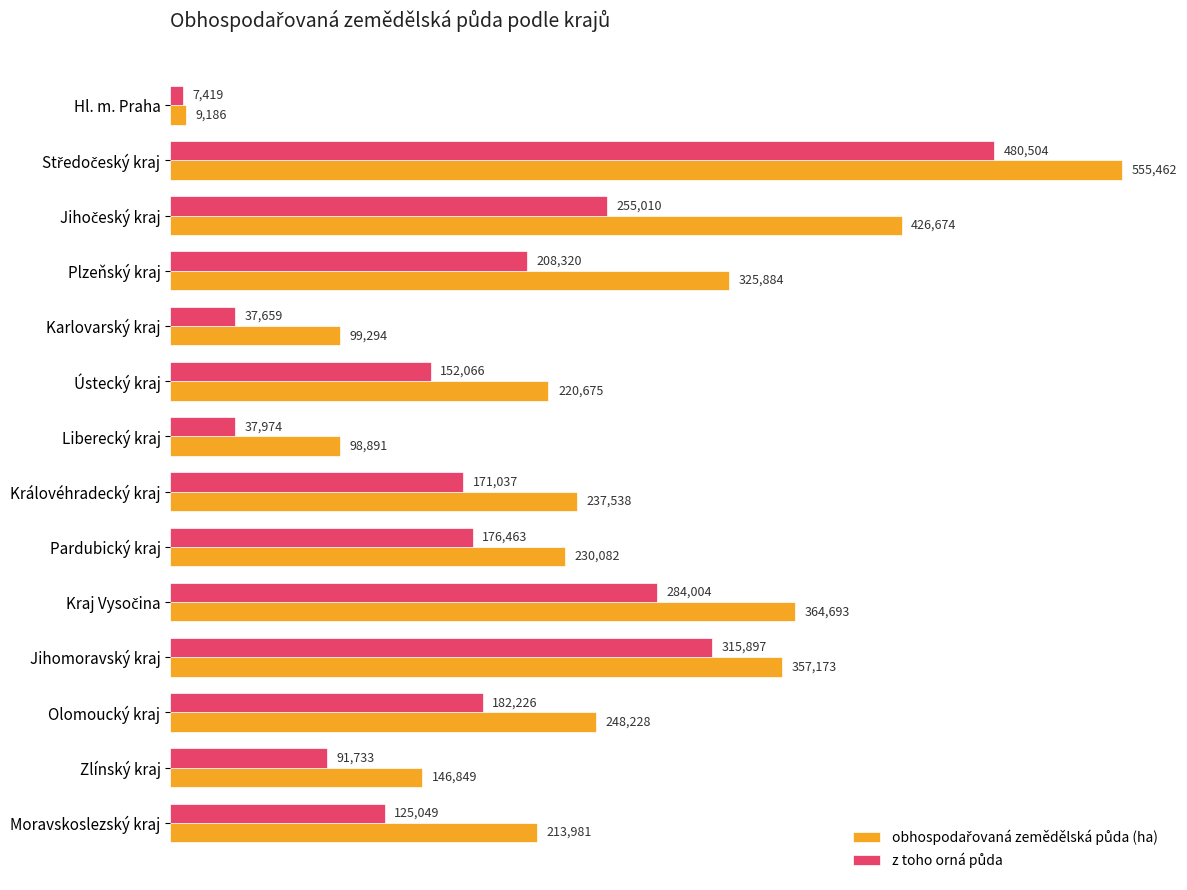

What is the greatest value displayed?

555461.6